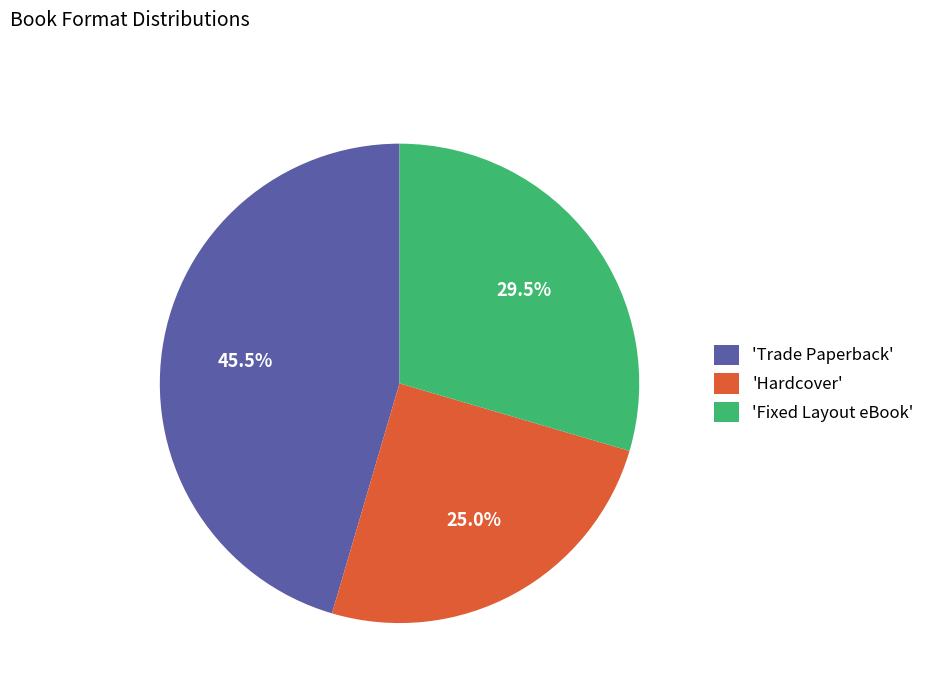

Is the sum of 'Trade Paperback' and 'Fixed Layout eBook' greater than half?

Yes